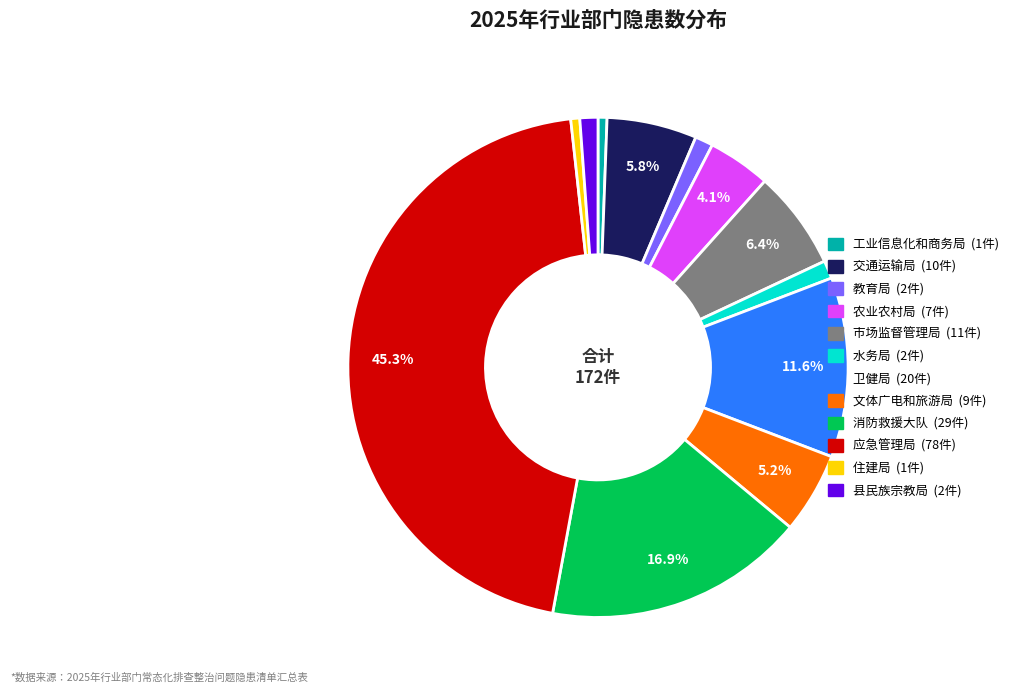

True or false: 县民族宗教局 accounts for 1% of the total.

True